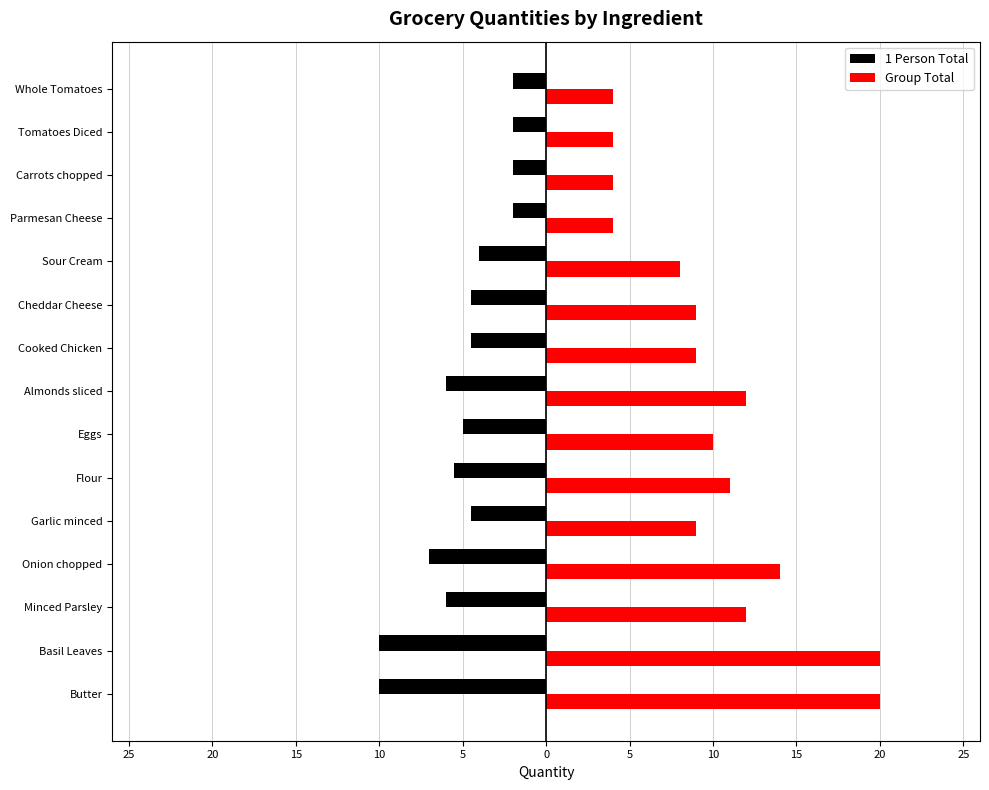

What are all the series names shown in the legend?

1 Person Total, Group Total